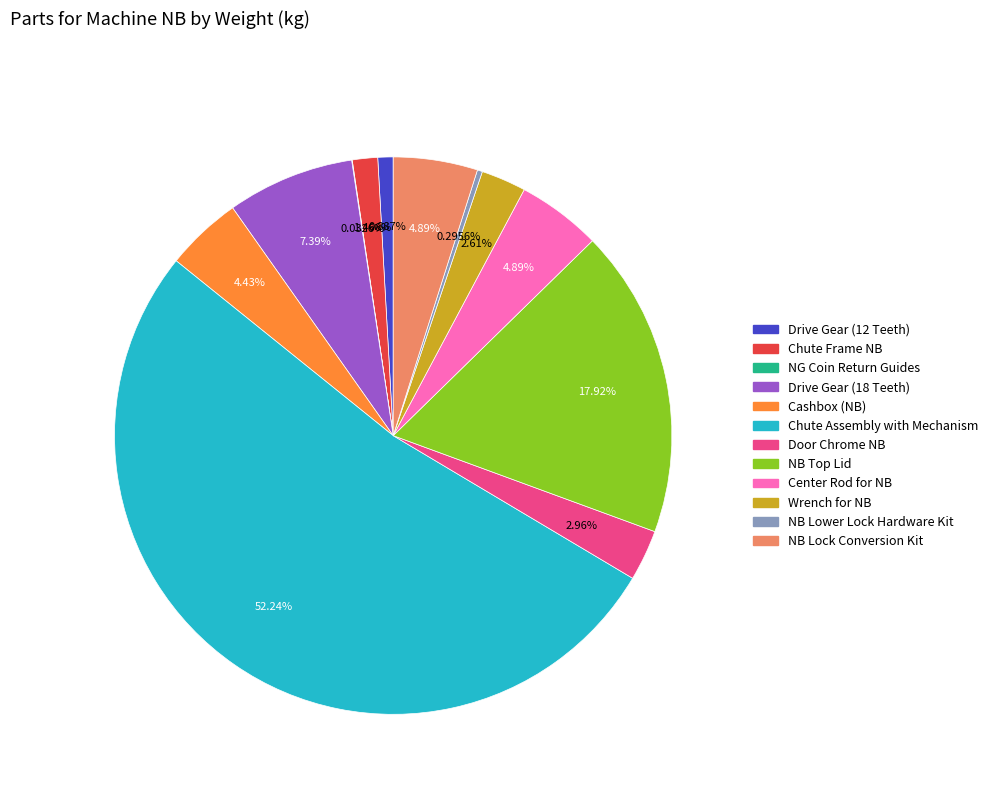

To the nearest percent, what is the combined percentage of Center Rod for NB and Chute Assembly with Mechanism?

57%